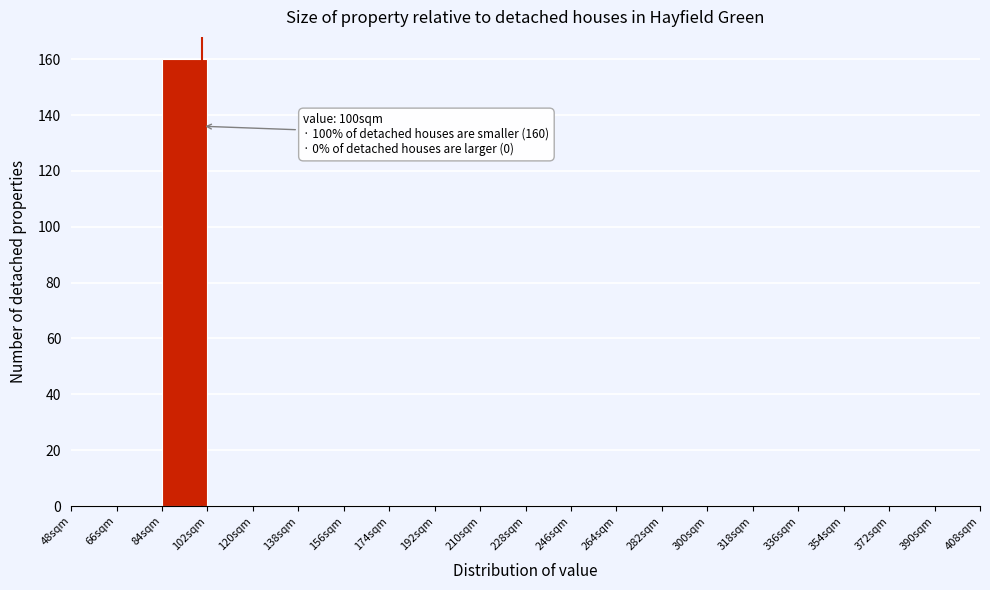

Which range on the x-axis has the tallest bar?

84 to 102